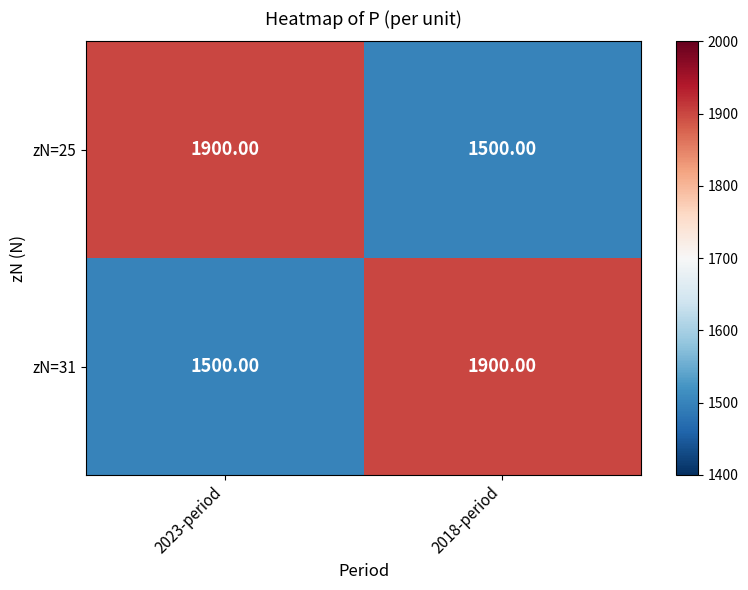

What is the total value across all series at 2018-period?

3400